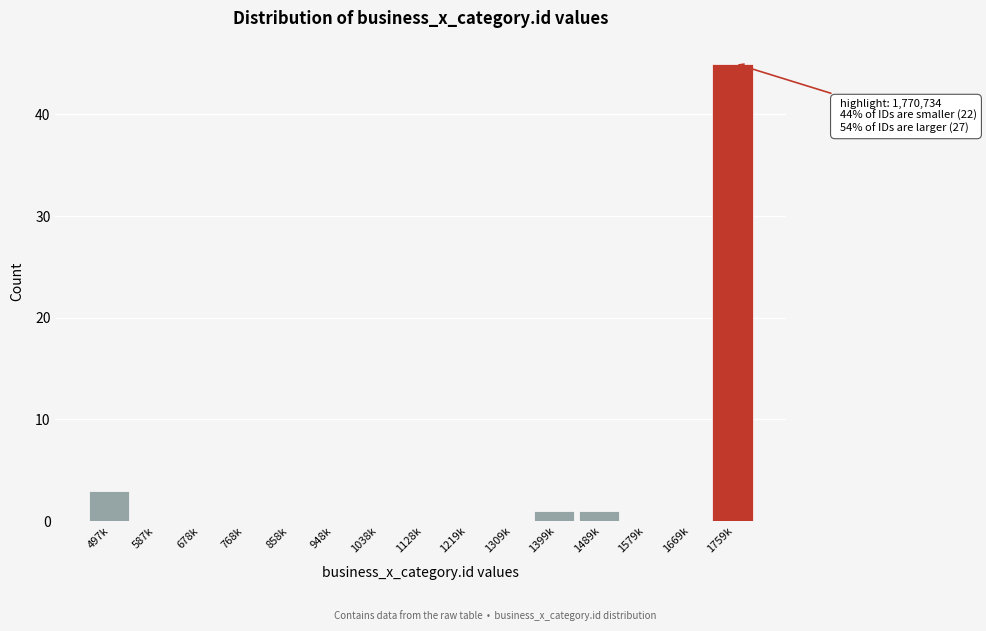

Reading left to right, extract all data points from this chart.

497k=3	587k=0	678k=0	768k=0	858k=0	948k=0	1038k=0	1128k=0	1219k=0	1309k=0	1399k=1	1489k=1	1579k=0	1669k=0	1759k=45